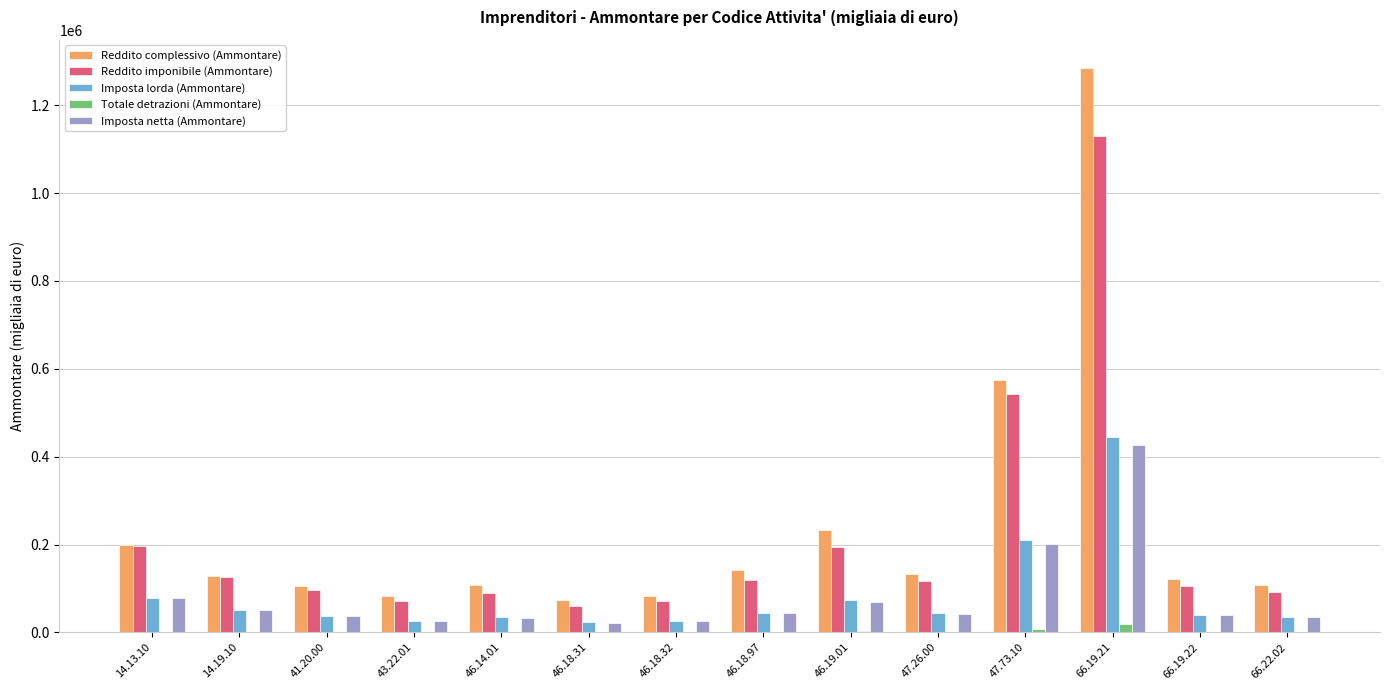

What is the sum of all Imposta netta (Ammontare) values?

1130196